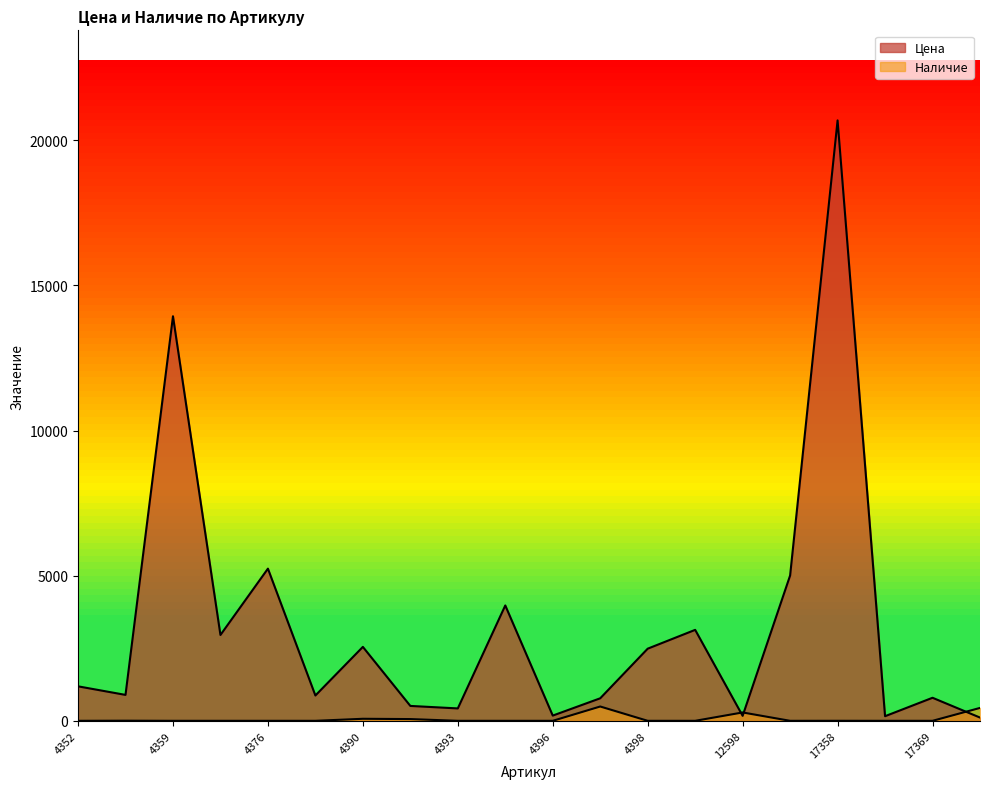

Is it true that Цена equals 1322 at 4353?

False